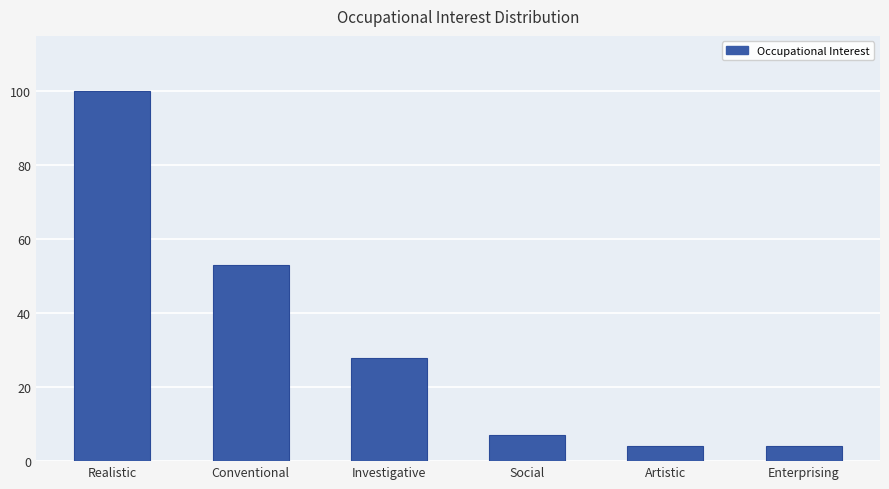

Is it true that the value at Realistic is 52?

False